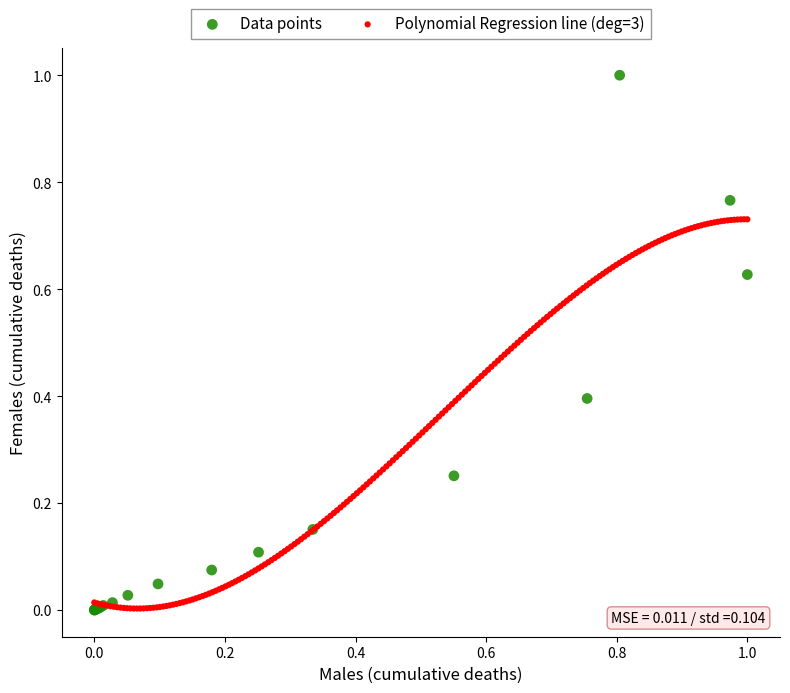

Which series has the largest Y range (max minus min)?

Data points